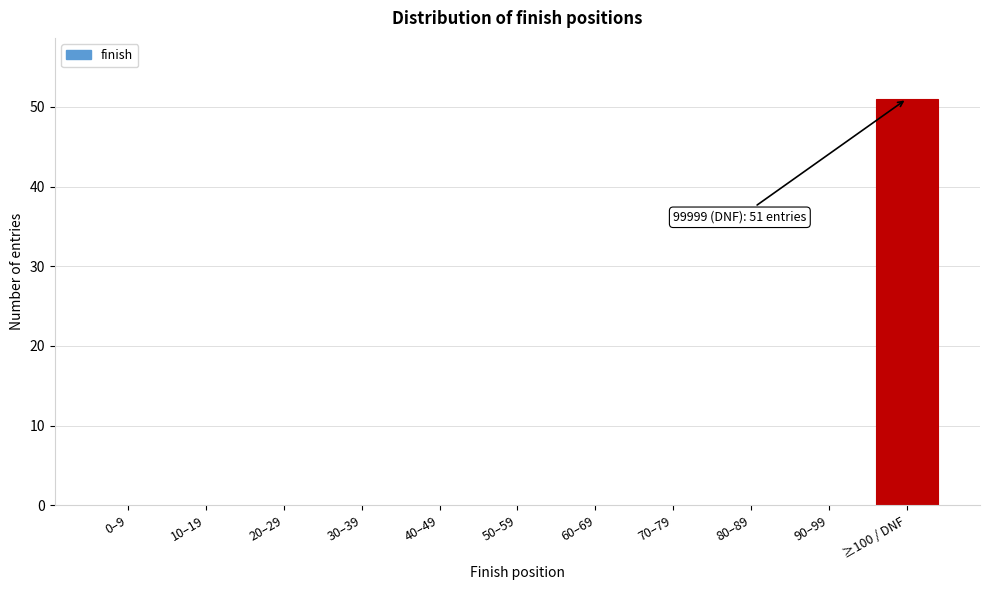

Reading left to right, list all the values displayed in this chart.

0–9=0	10–19=0	20–29=0	30–39=0	40–49=0	50–59=0	60–69=0	70–79=0	80–89=0	90–99=0	≥100 / DNF=51